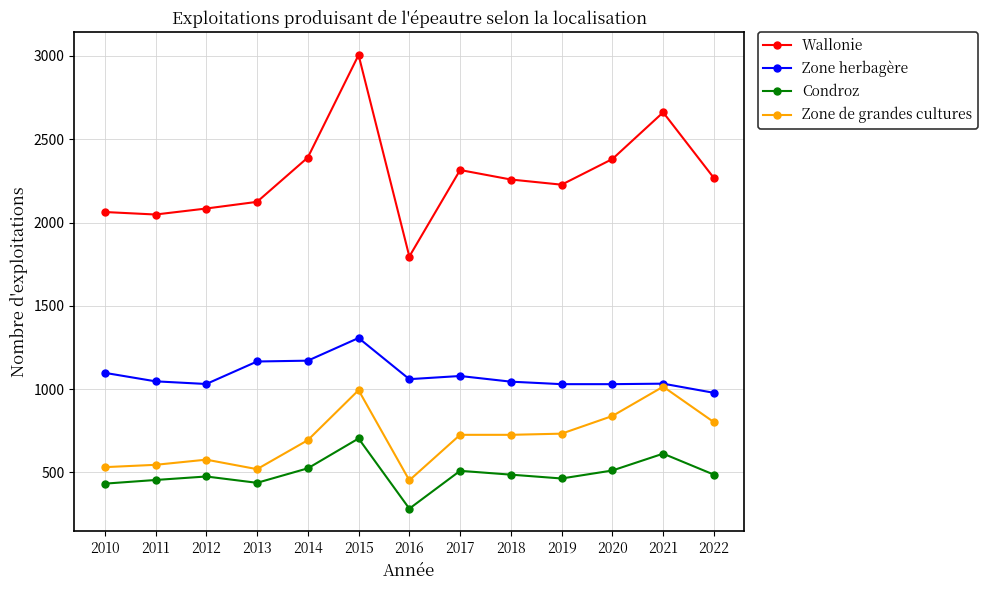

At how many categories does at least one series exceed 1284?

13